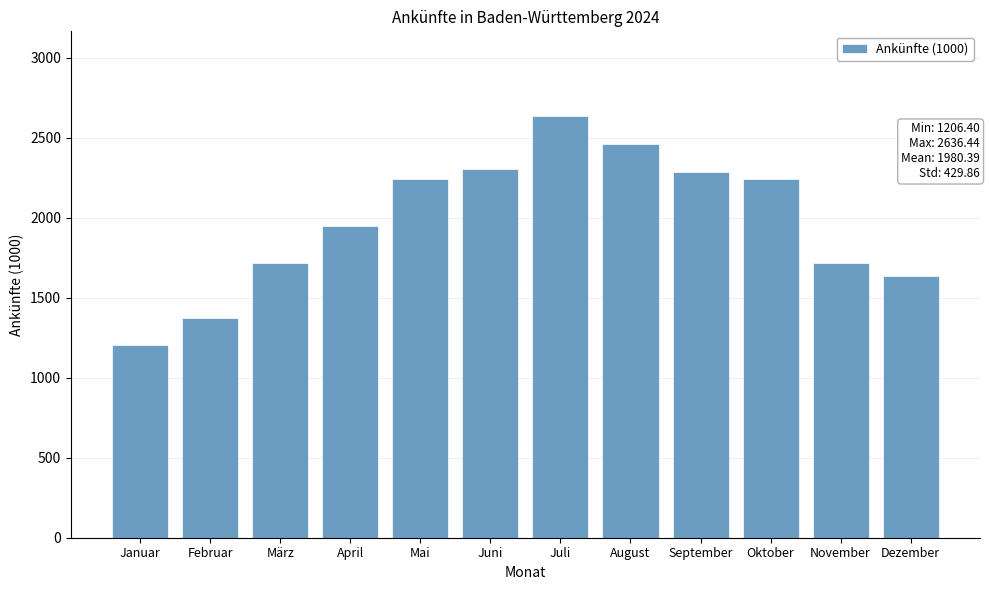

Read the value at September.

2284.2